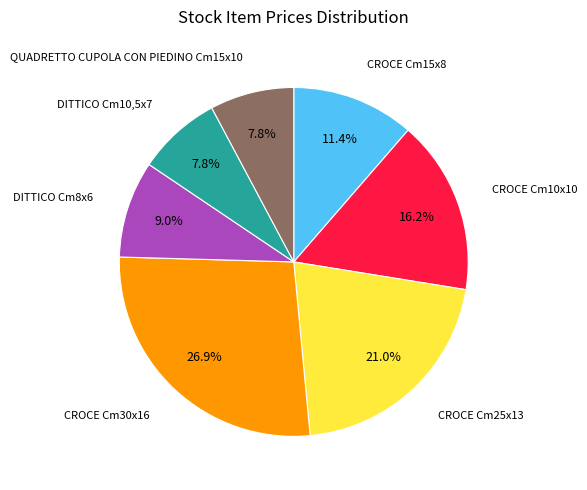

How many slices are in this pie chart?

7